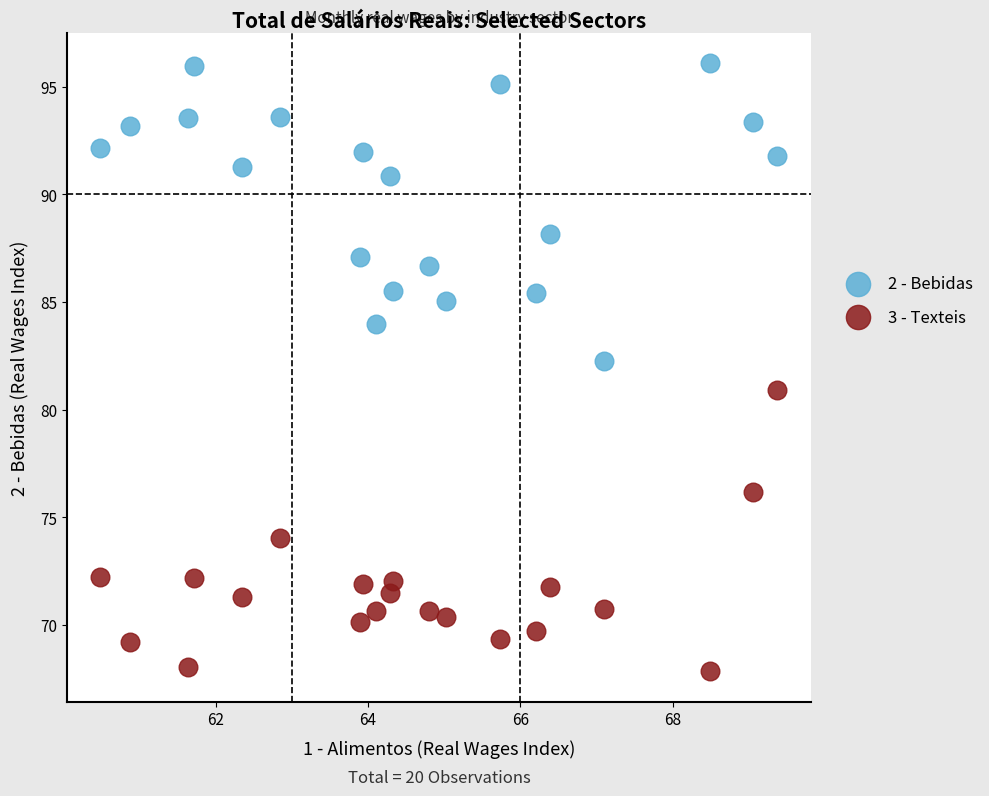

Which series has the widest spread of Y values?

2 - Bebidas